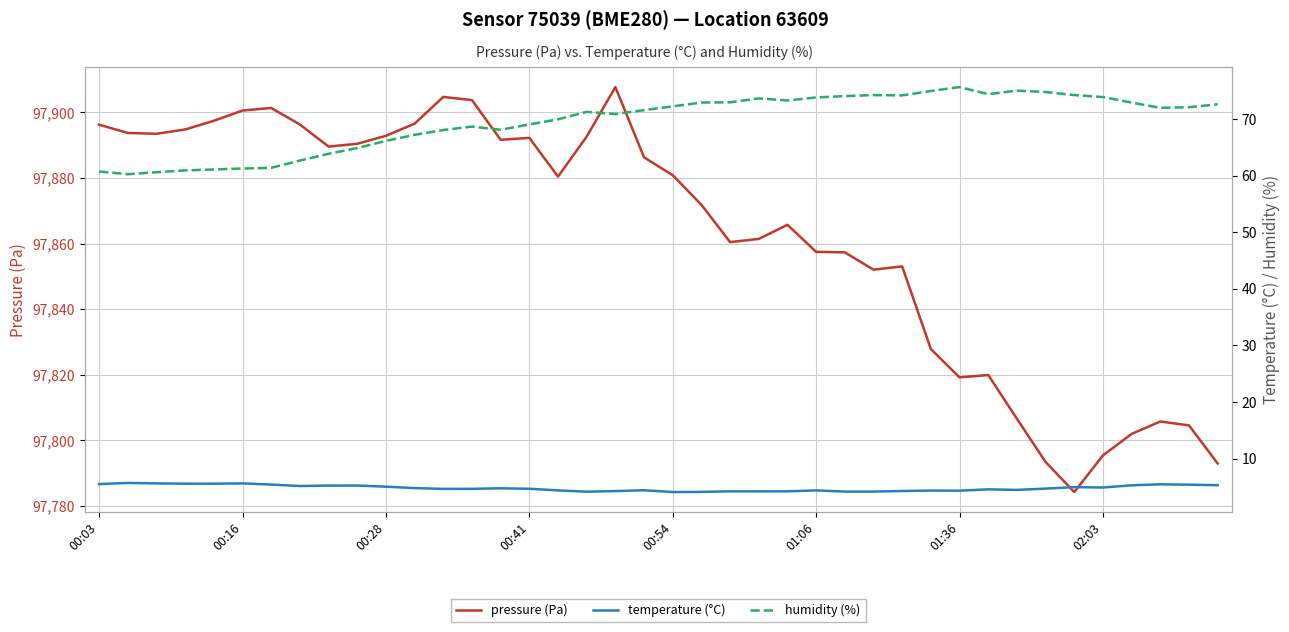

What is the sum of all humidity (%) values?

2782.2